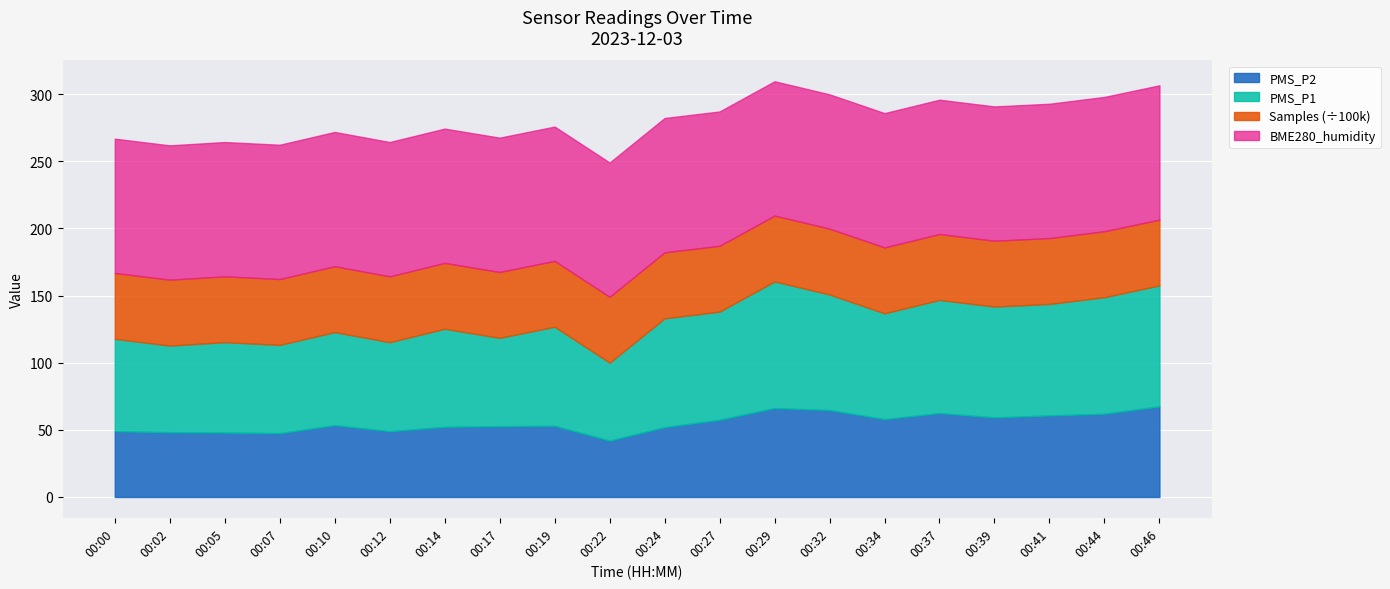

At which label does PMS_P2 reach its minimum?

00:22